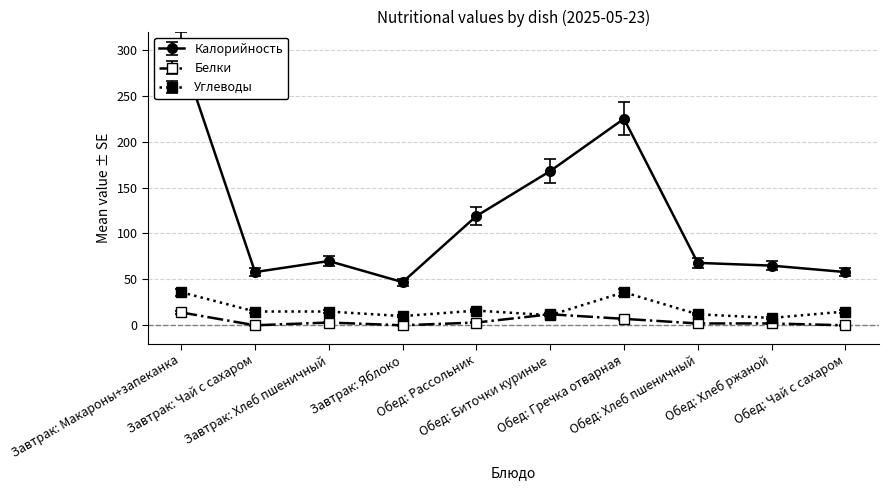

At which label is Калорийность closest to 171?

Обед: Биточки куриные